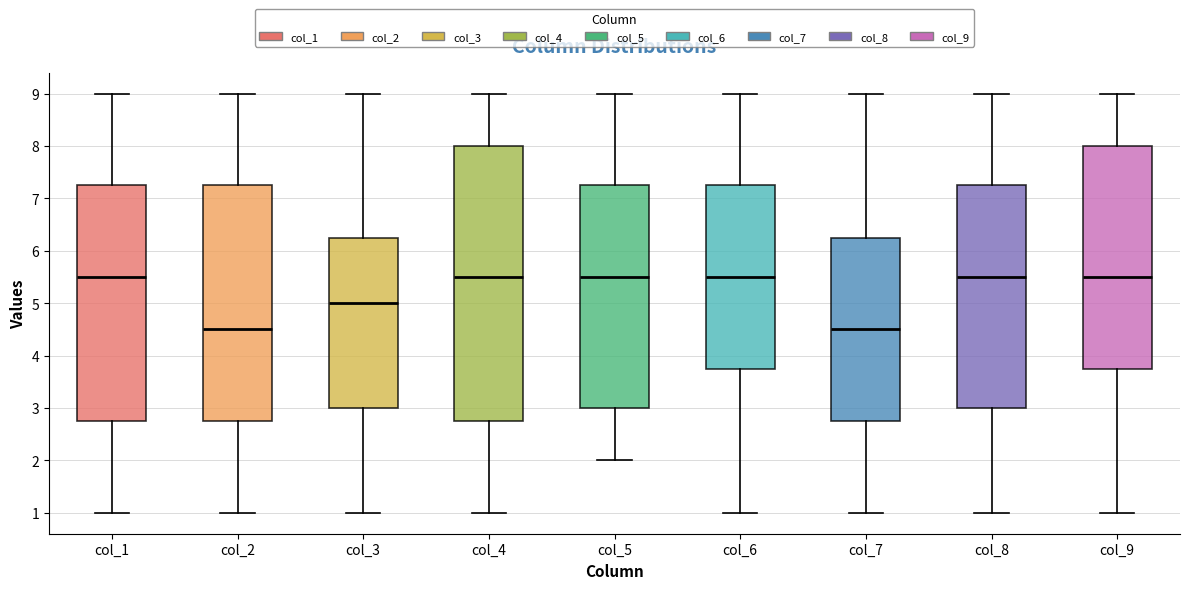

Where does the upper whisker of the box for col_7 end on the y-axis? The values are not printed on the chart, so give them approximately, as read against the axis.

9.0